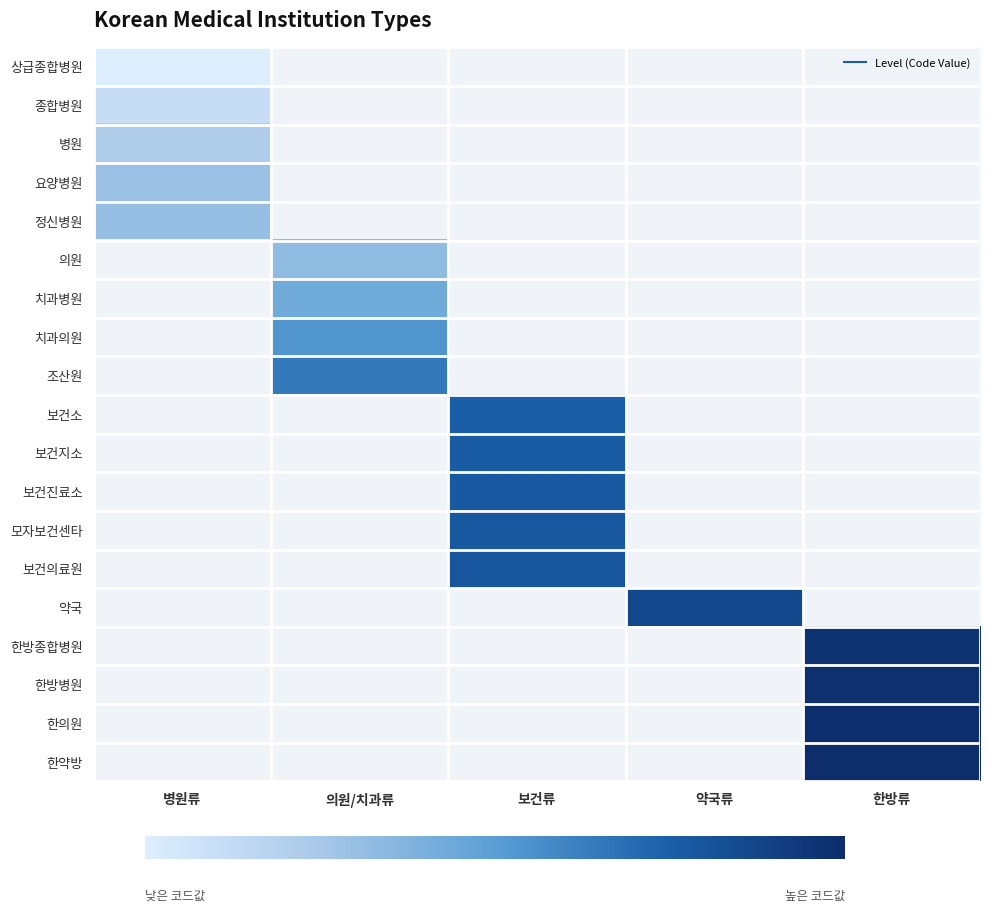

What is the smallest value displayed?

1.0